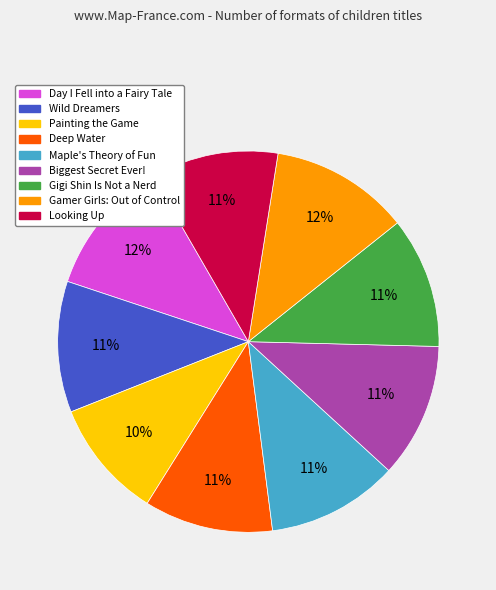

What percentage is the Maple's Theory of Fun slice, to the nearest percent?

11%